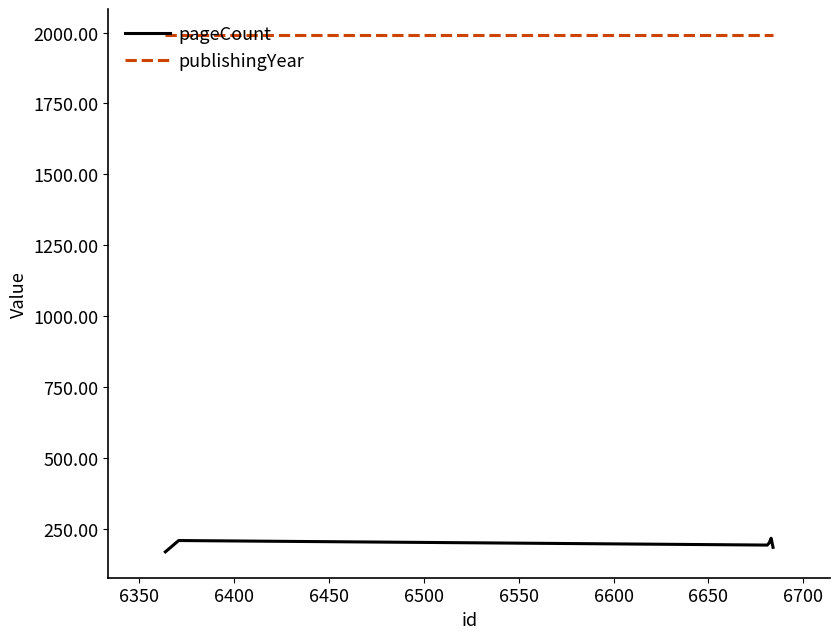

Count the pageCount values in the range 184 to 208.

4